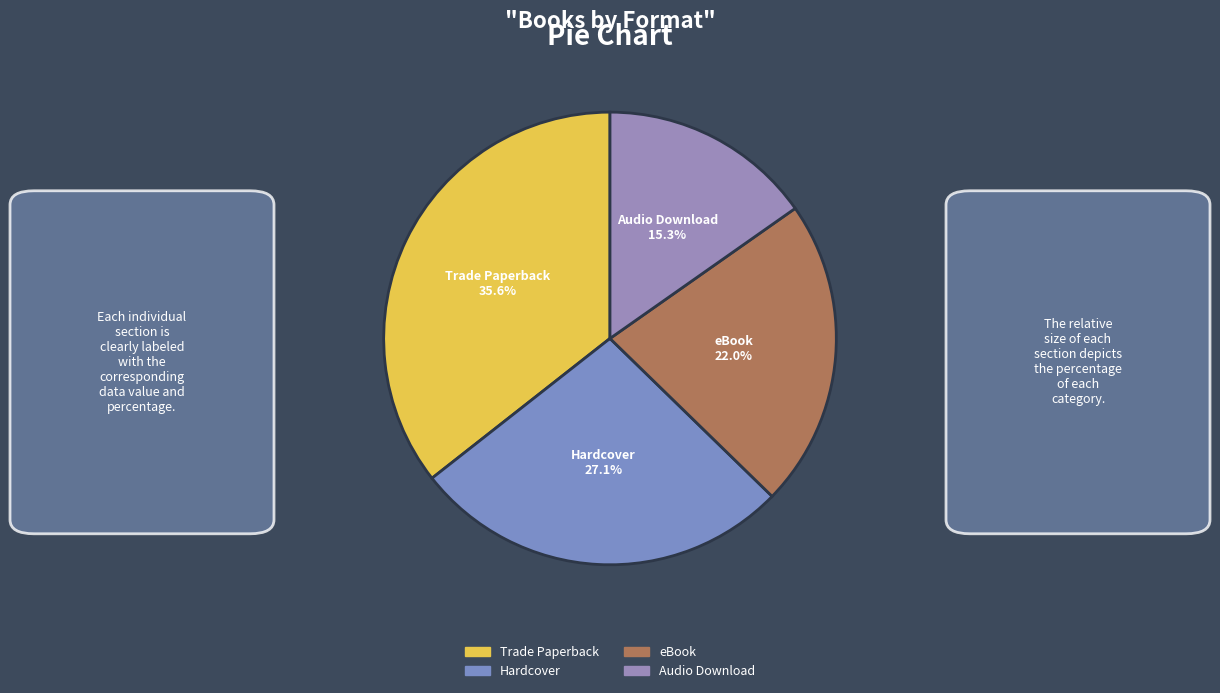

To the nearest percent, what percentage of the pie is Trade Paperback?

36%